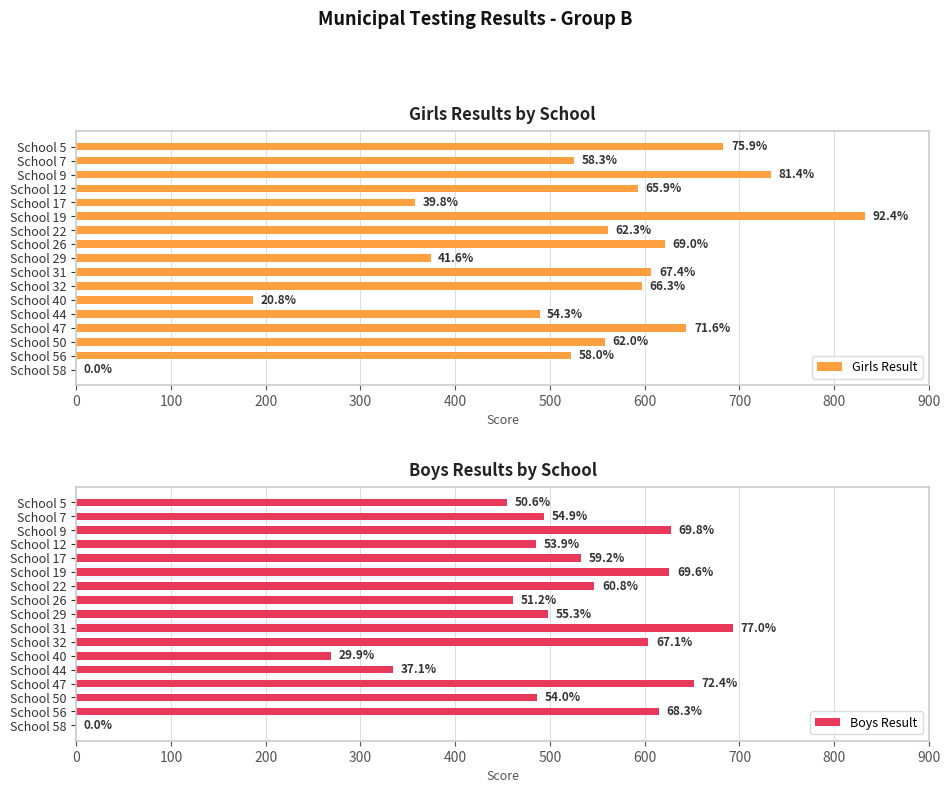

What are all the series names shown in the legend?

Girls Result, Boys Result